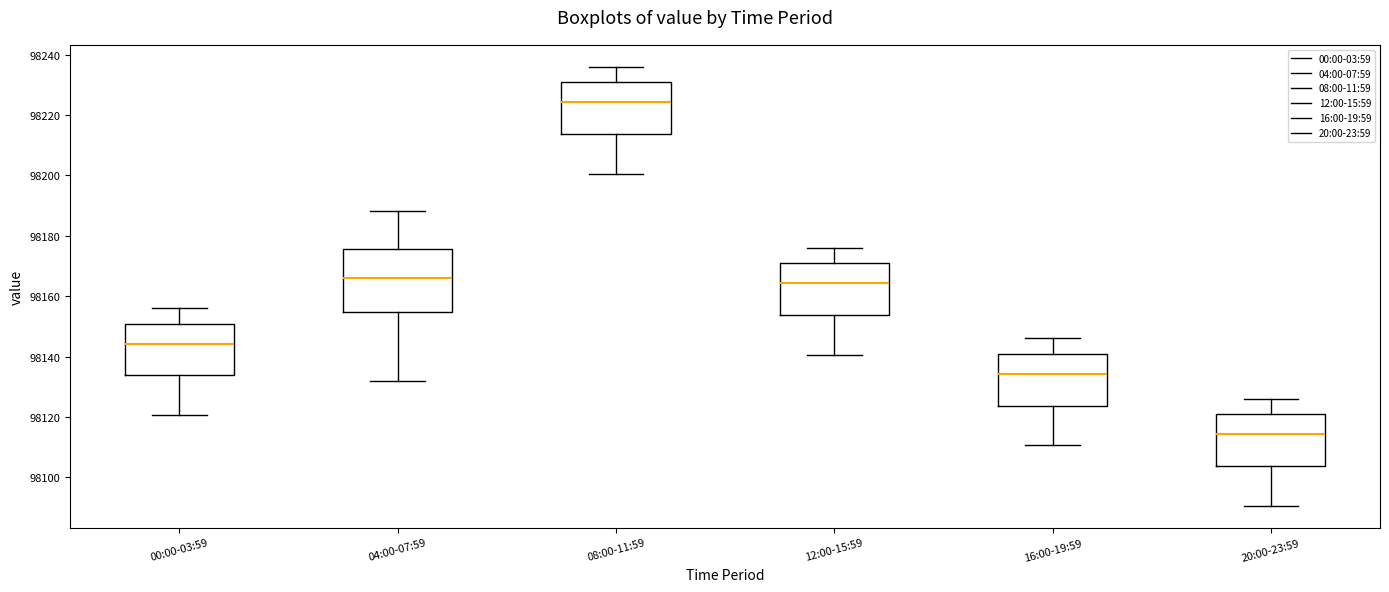

Which box is the tallest, from its lower edge to its upper edge?

04:00-07:59